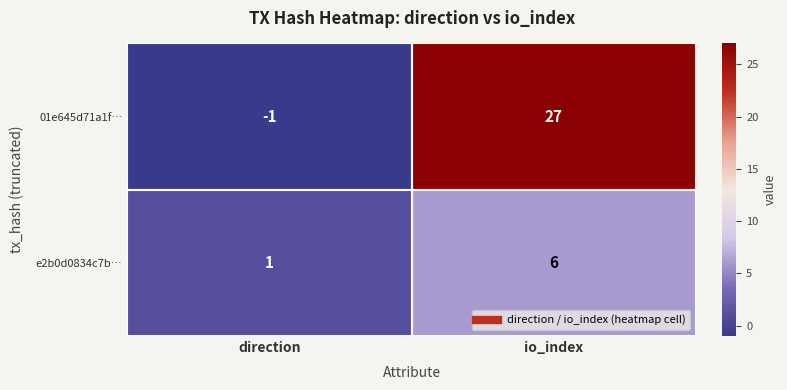

What is the difference between the maximum and minimum values in the e2b0d0834c7b… series?

5